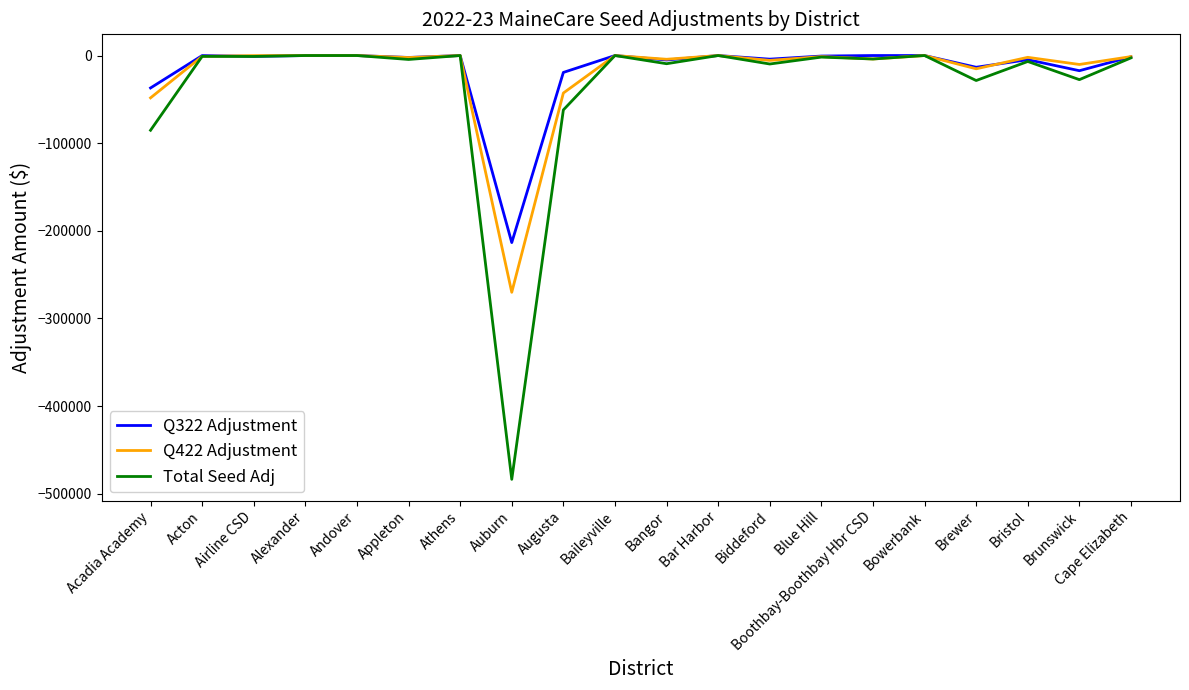

What is the minimum value for Q422 Adjustment?

-270116.5